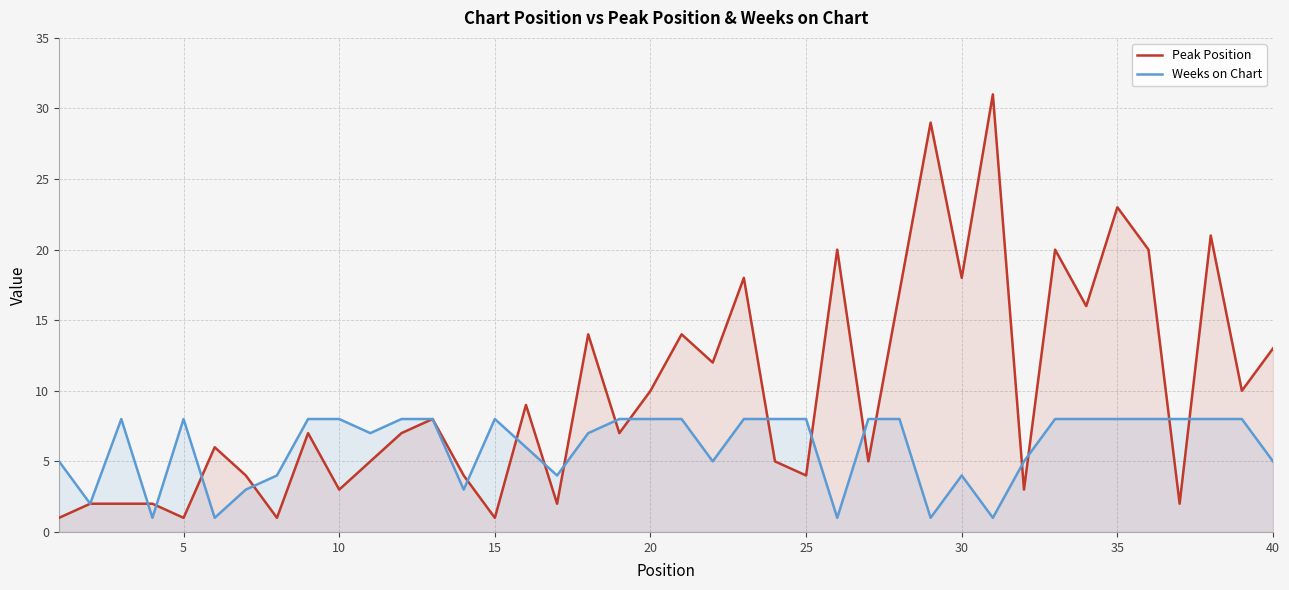

Which series has the largest total across all categories?

Peak Position